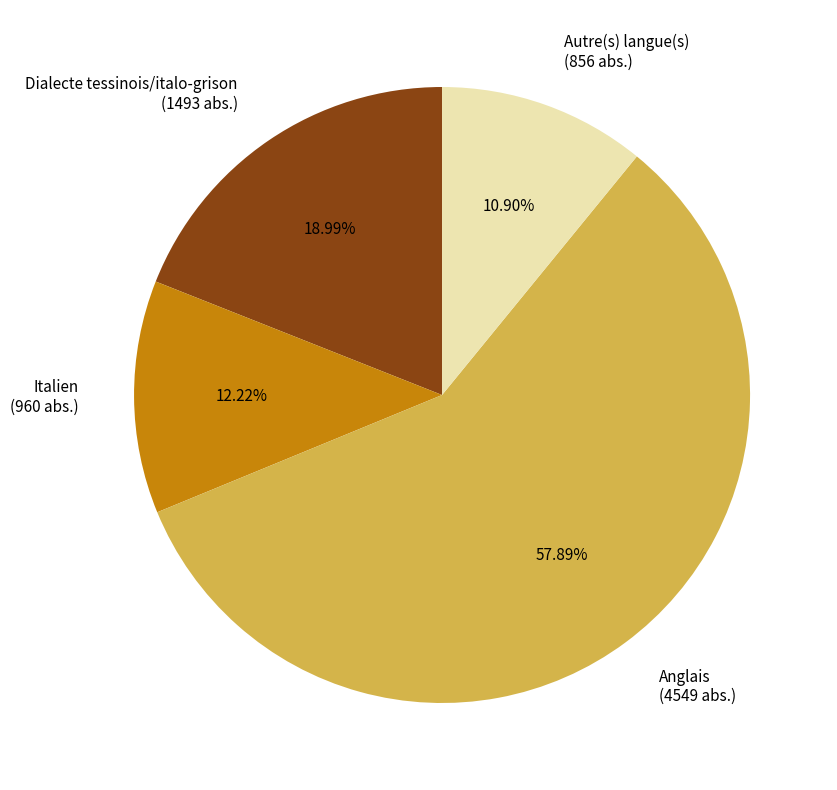

What percentage is the Dialecte tessinois/italo-grison slice, to the nearest percent?

19%